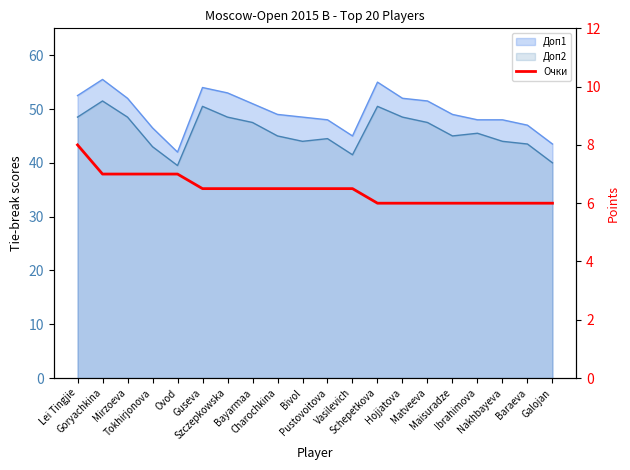

Does the chart display data point markers on the line(s)?

No